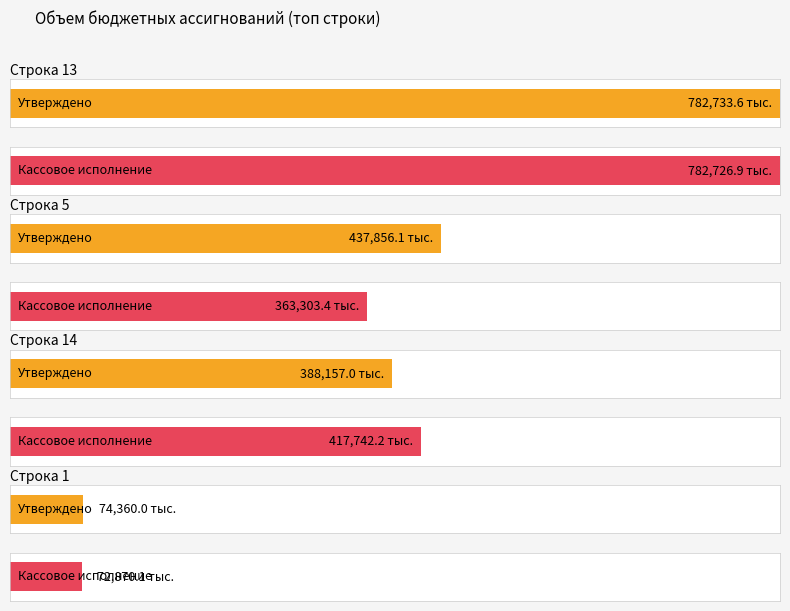

At which label does Утверждено first exceed 14100?

1